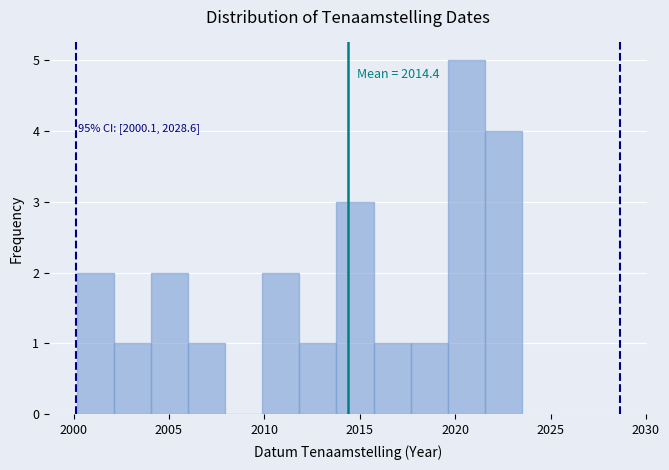

Read against the x-axis, roughly where is the centre of the tallest bar?

2020.5